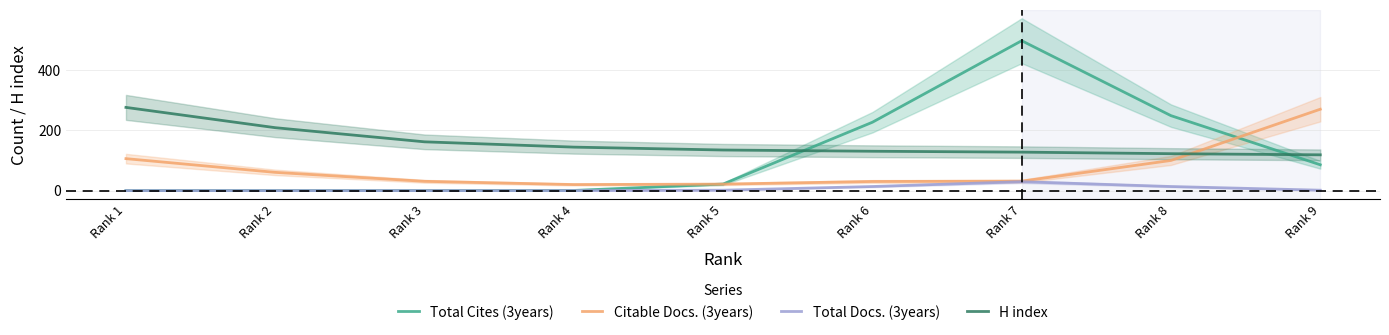

What is the spread (max minus min) of values at Rank 3?

161.3